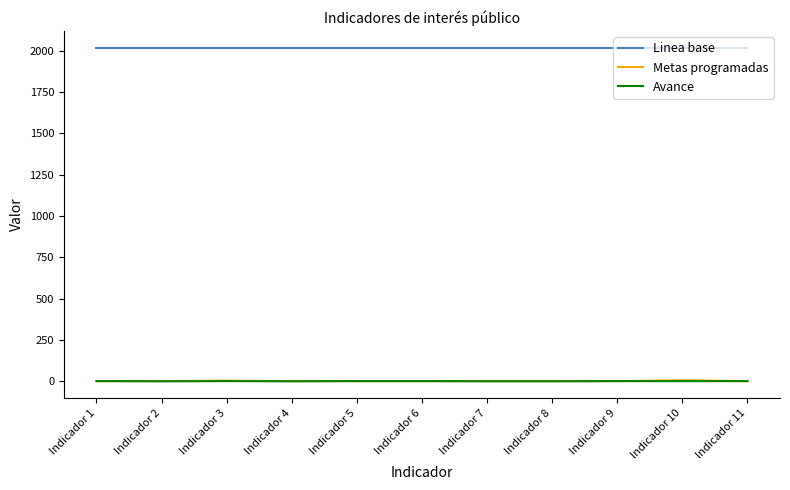

What is the sum of all Metas programadas values?

19.0